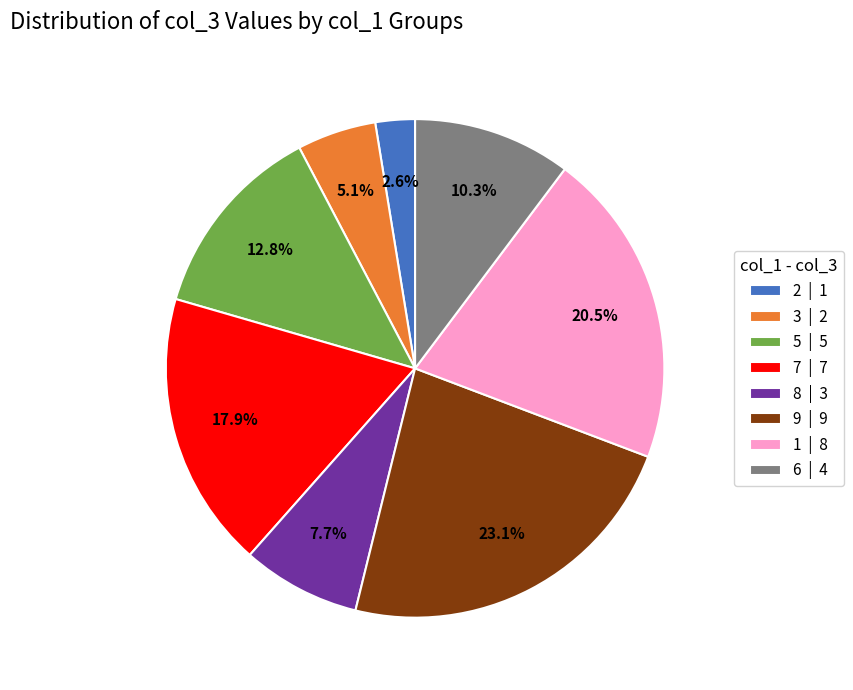

Rank the categories by value from highest to lowest.

9, 1, 7, 5, 6, 8, 3, 2